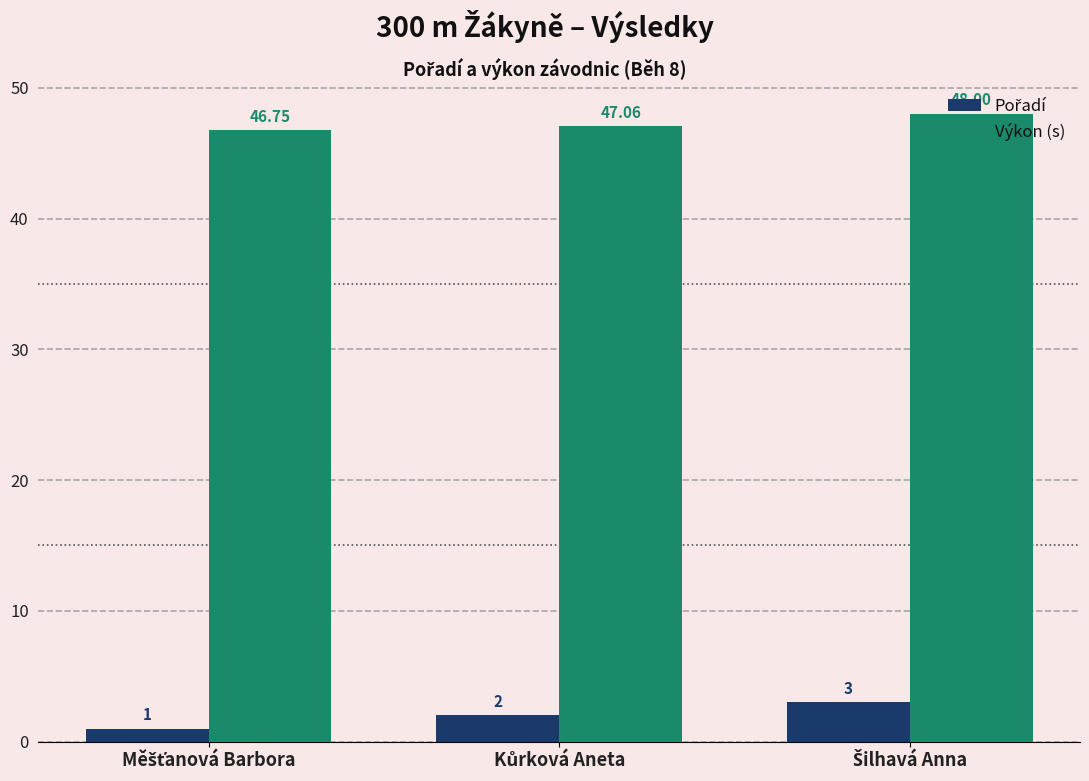

What is the average value of the Výkon (s) series?

47.3